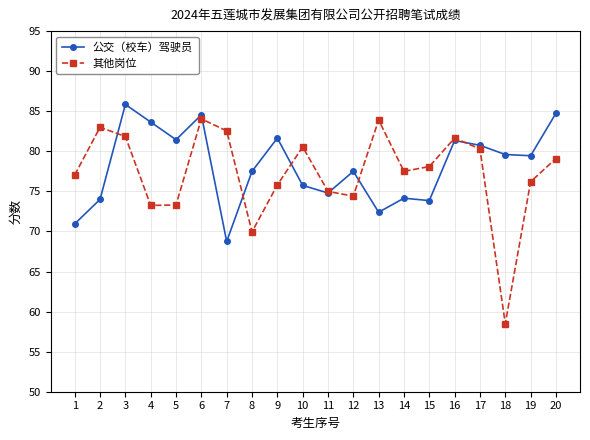

At how many categories does at least one series exceed 74?

20